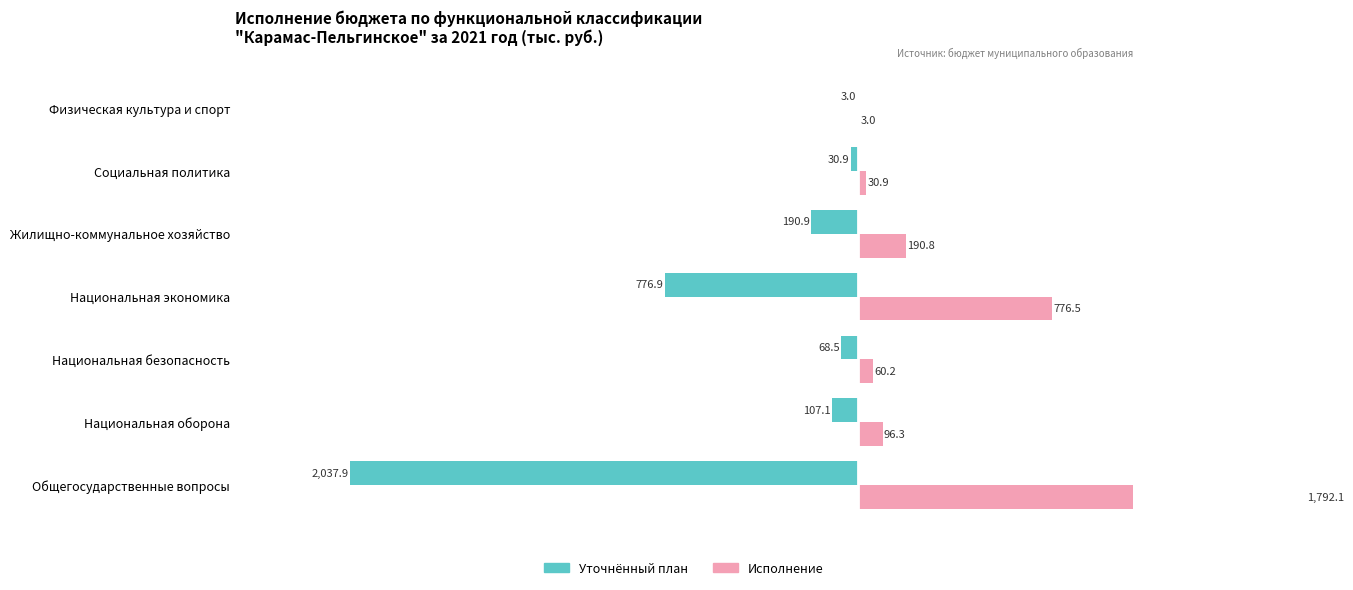

How many groups of bars are there?

7